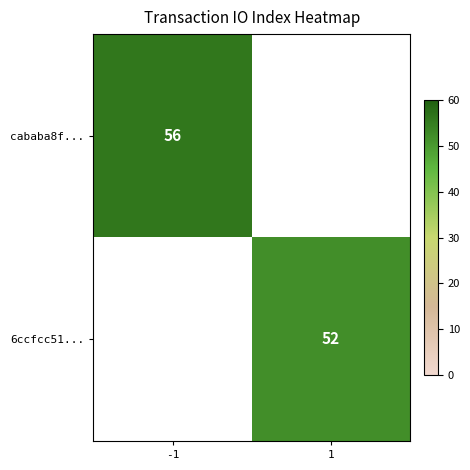

Between 1 and -1, which is larger?

-1